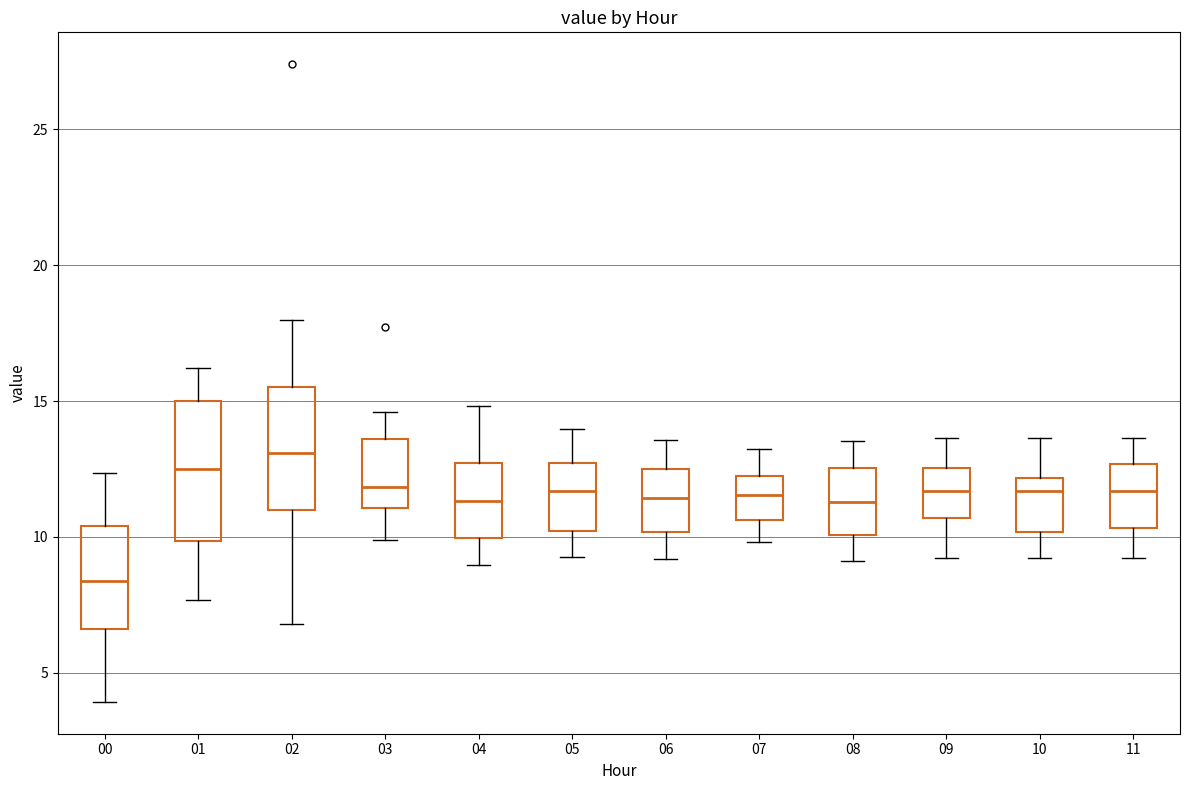

Which box's median line is the highest?

02